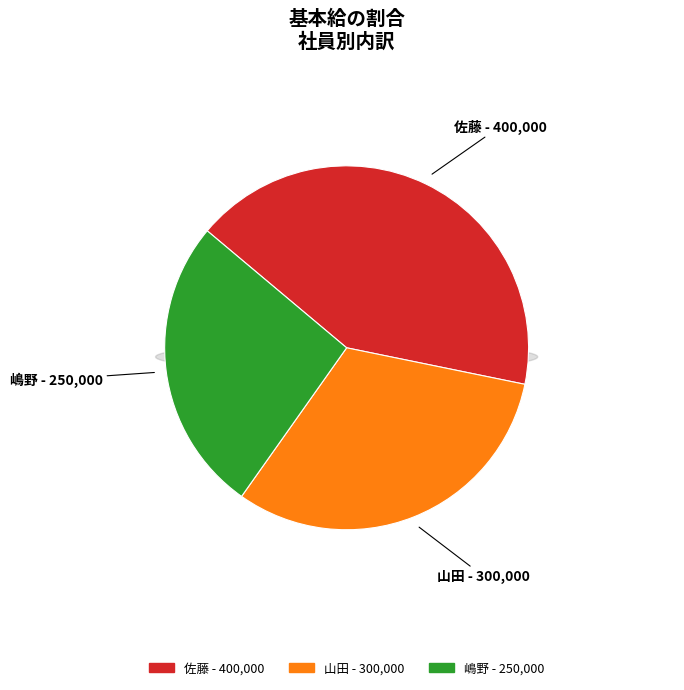

Rank the categories by value from highest to lowest.

佐藤, 山田, 嶋野